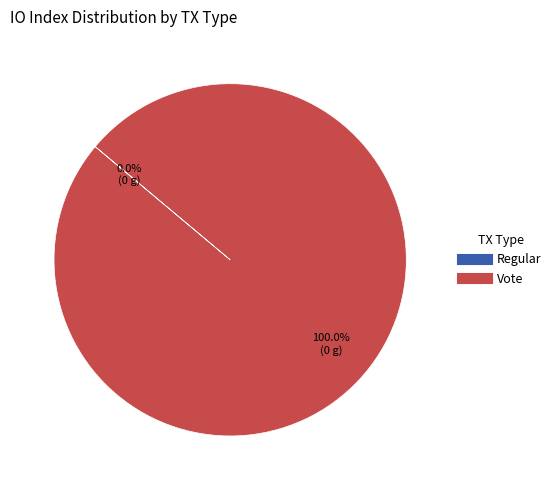

Is there a majority slice in this chart?

Yes